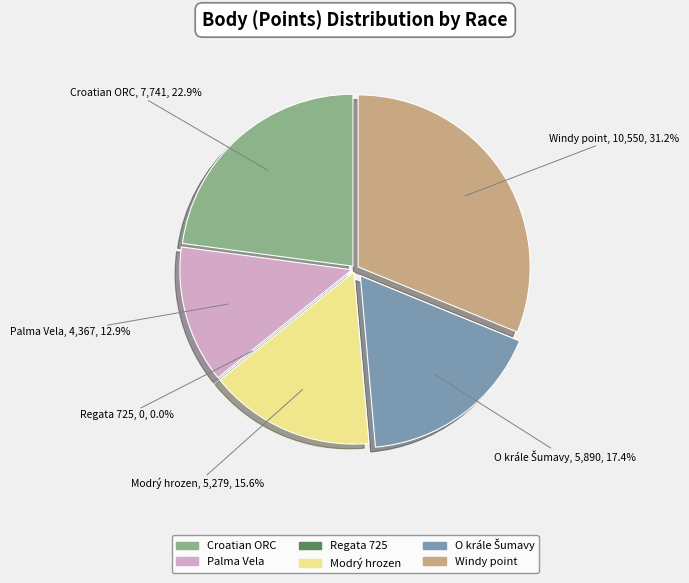

Is there a majority slice in this chart?

No